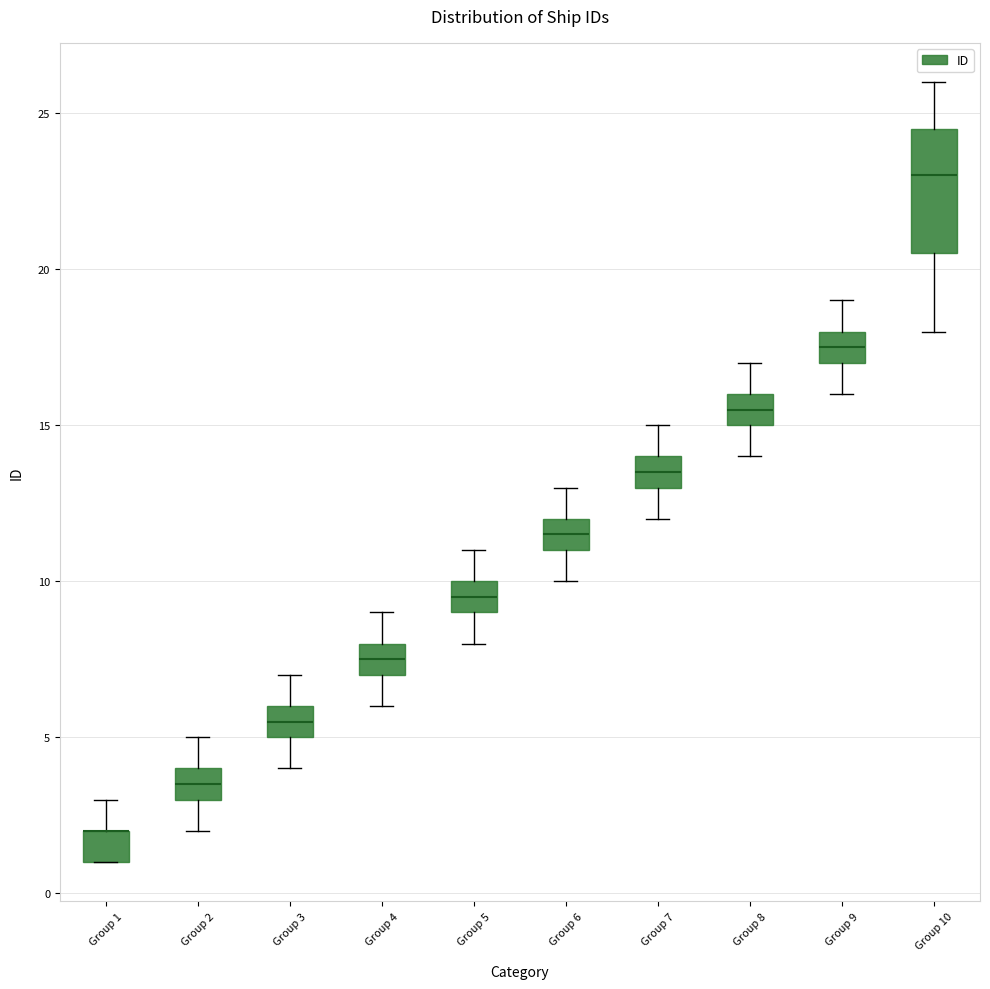

Comparing the boxes themselves (not the whiskers), which one is the tallest?

Group 10